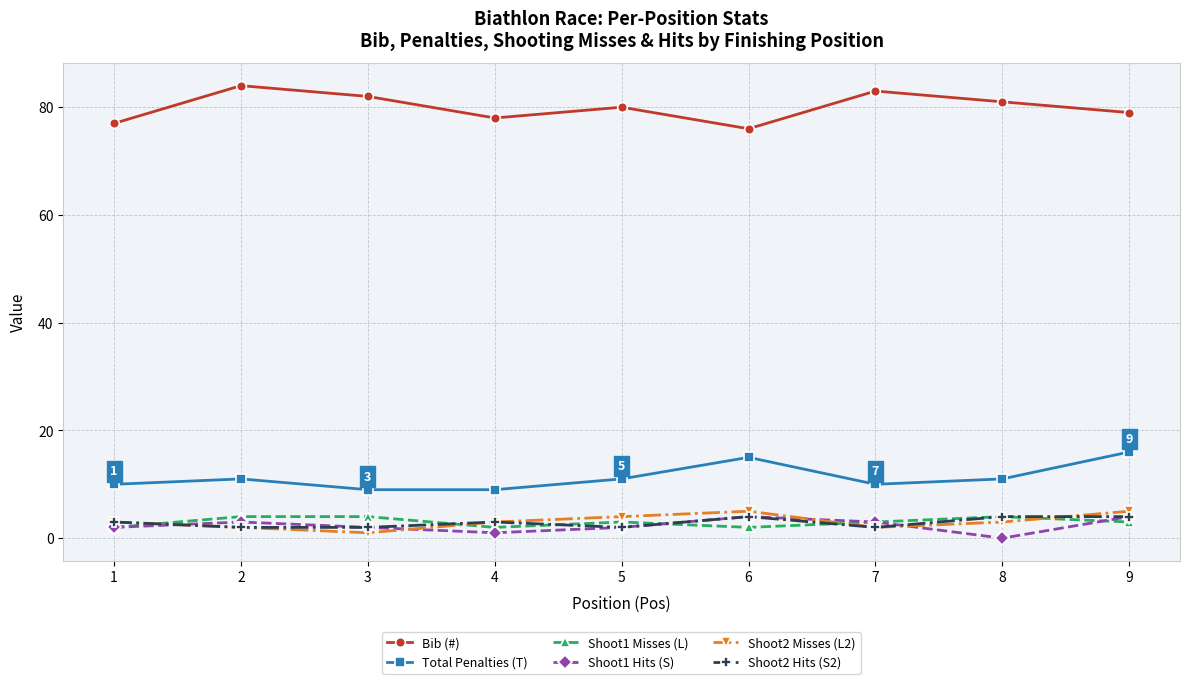

What is the total value across all series at 6?

106